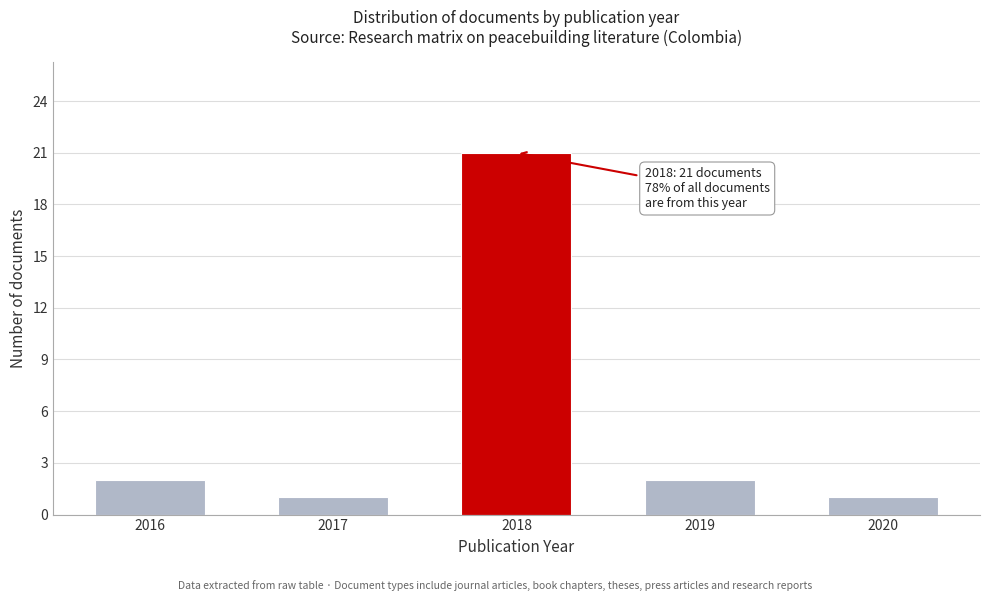

Reading left to right, extract all data points from this chart.

2	1	21	2	1